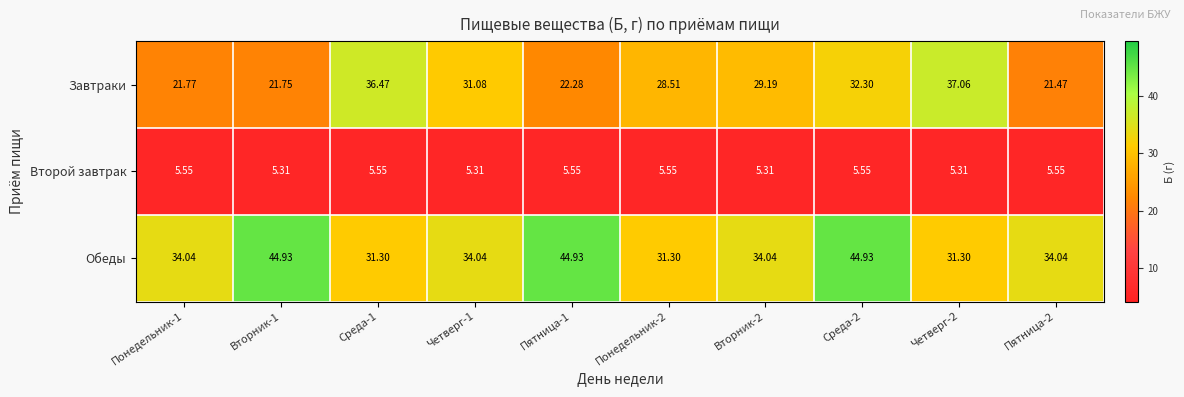

At Четверг-2, list the series in order from smallest to largest.

Второй завтрак, Обеды, Завтраки